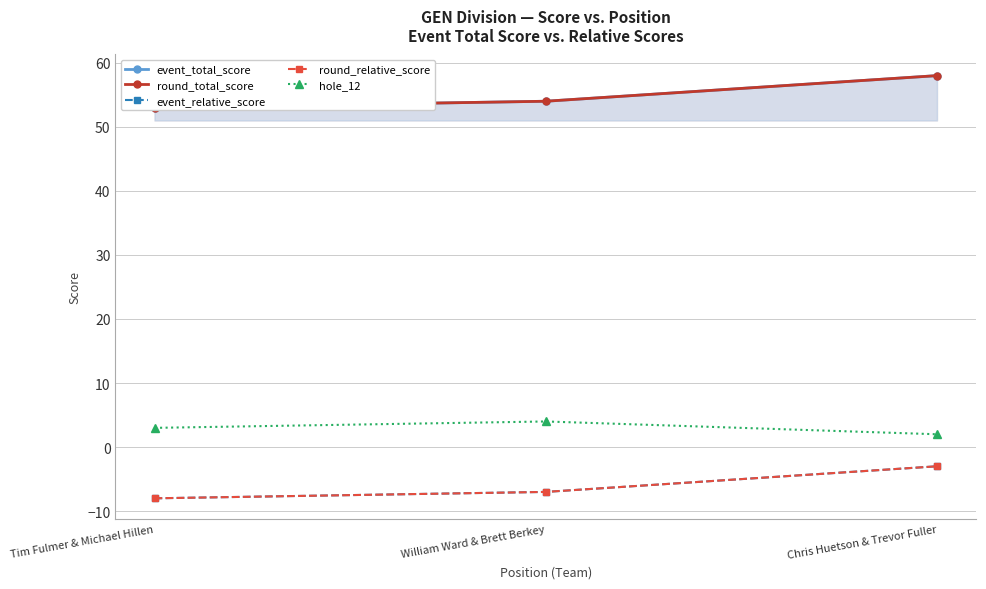

How many event_total_score values are between 53 and 58?

3